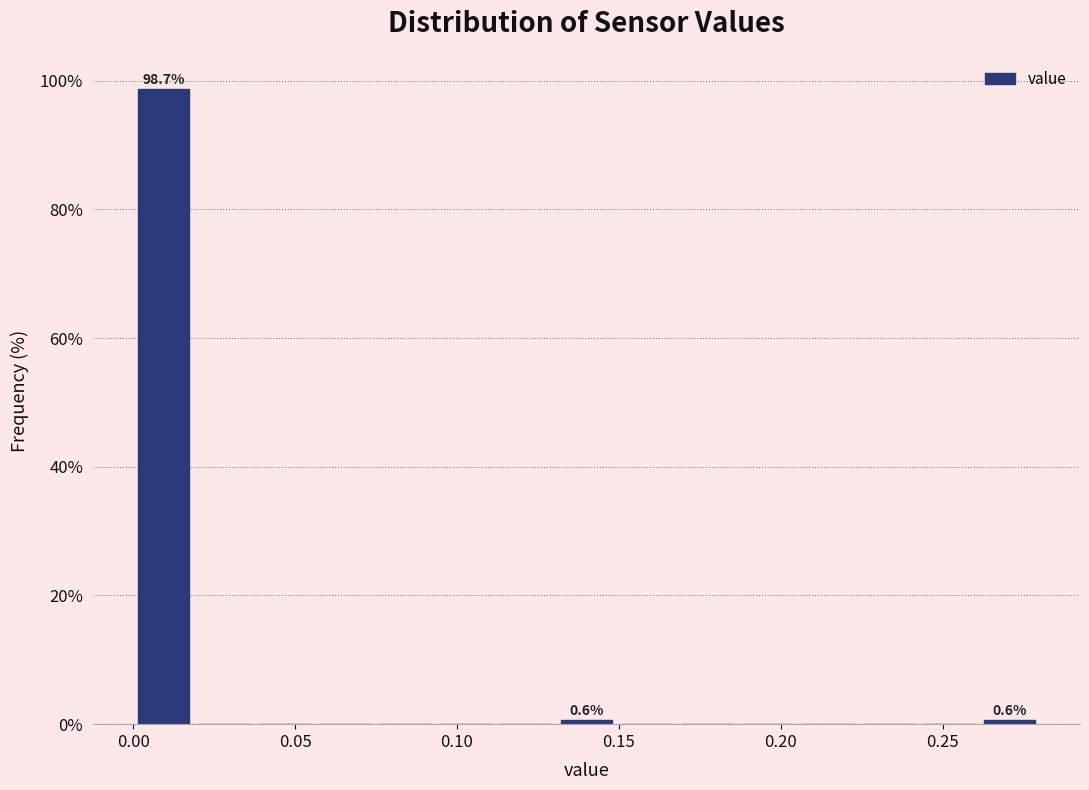

Read against the x-axis, roughly where is the centre of the tallest bar?

0.010